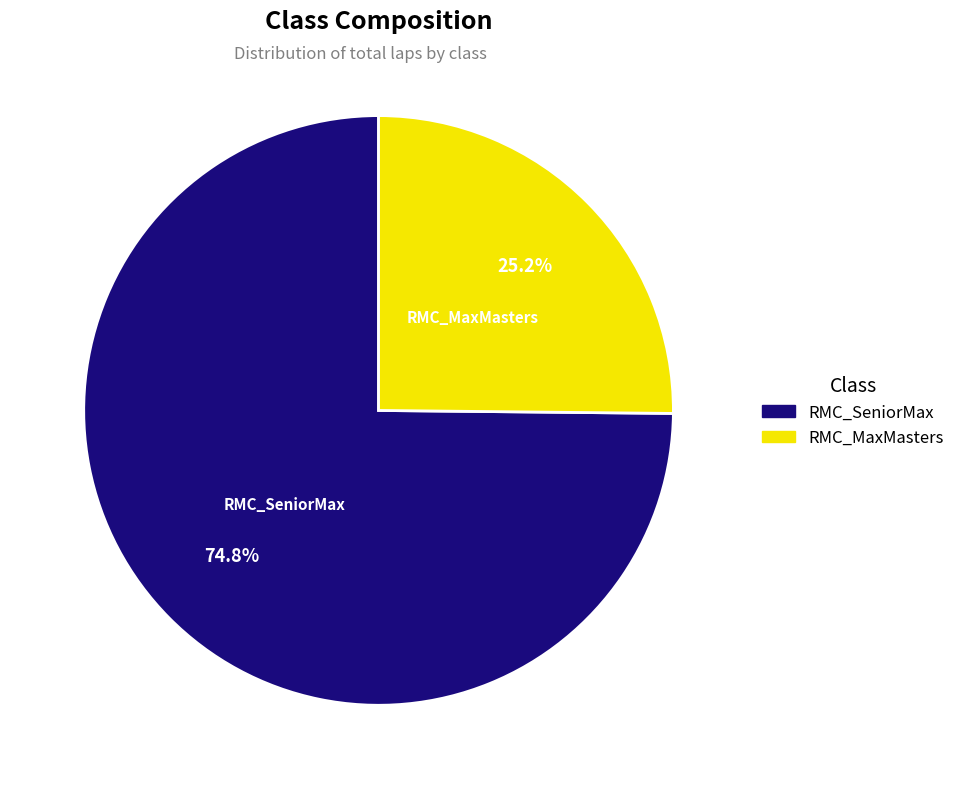

Does any single category account for the majority?

Yes